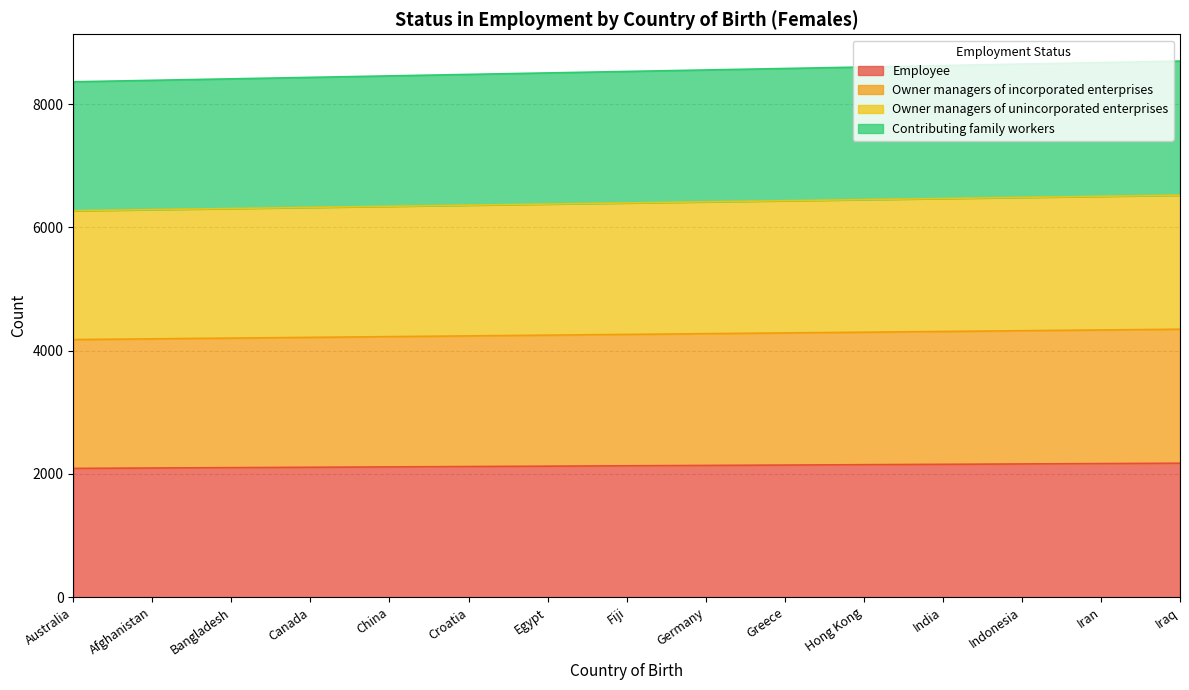

What is the difference between the highest and lowest values at Afghanistan?

6291